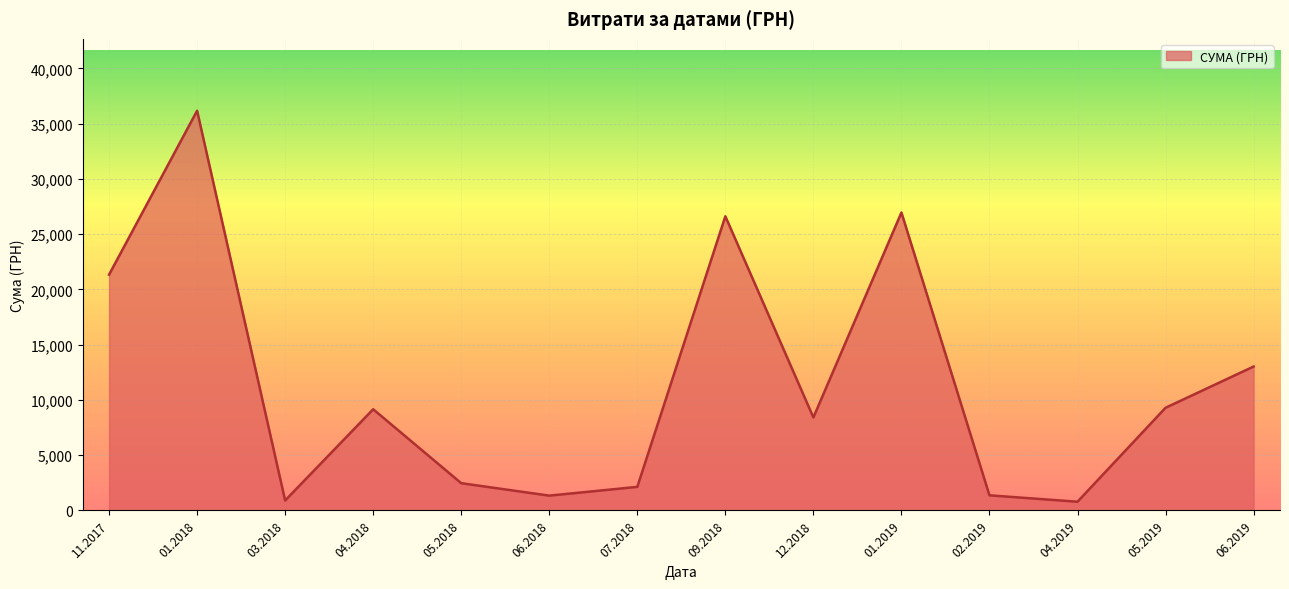

Is it true that the value at 01.2019 is 26956.7?

True